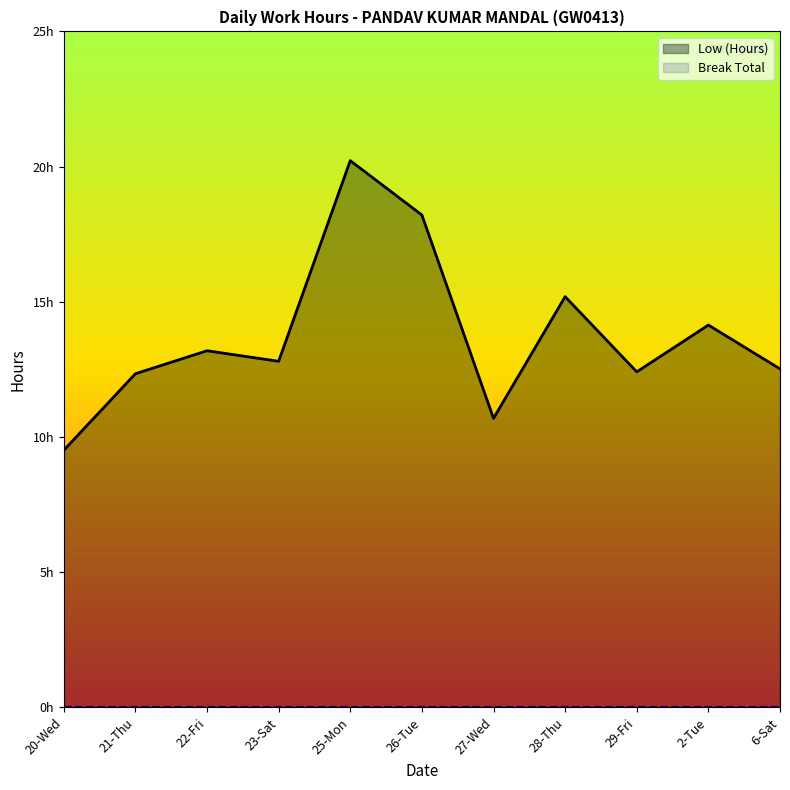

What is the label of the 5th point from the left?

25-Mon